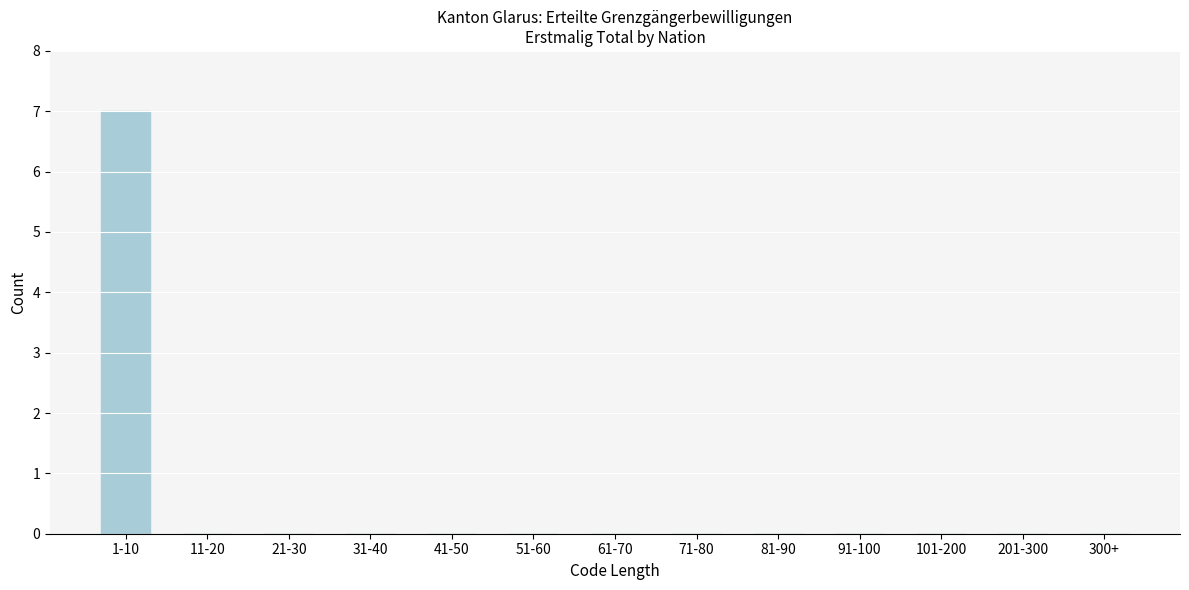

Reading left to right, list all the values displayed in this chart.

1-10=7	11-20=0	21-30=0	31-40=0	41-50=0	51-60=0	61-70=0	71-80=0	81-90=0	91-100=0	101-200=0	201-300=0	300+=0